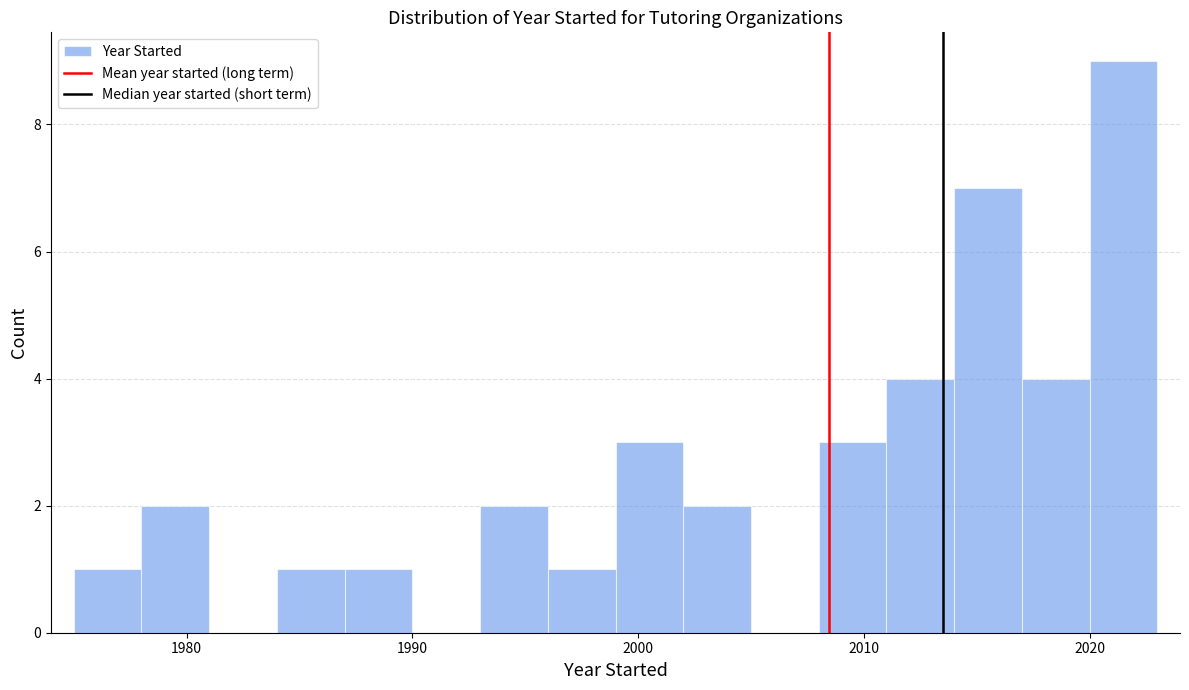

Read against the x-axis, roughly where is the centre of the tallest bar?

2022